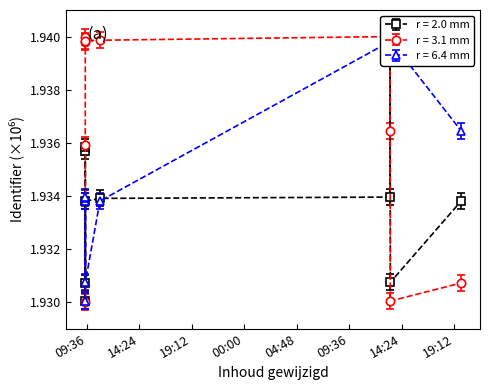

Which category has the lowest value in the r = 6.4 mm series?

2016-05-06 09:27:10